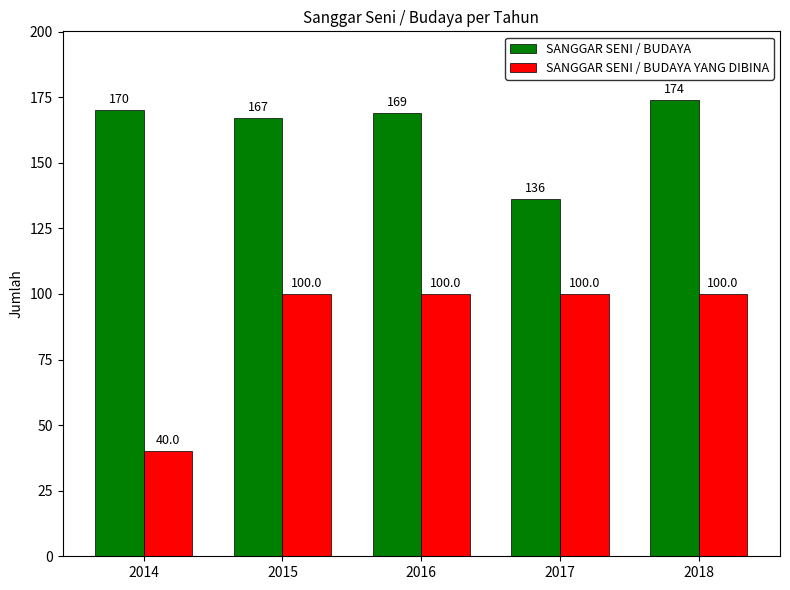

The SANGGAR SENI / BUDAYA YANG DIBINA series shows 100 at 2018. True or false?

True